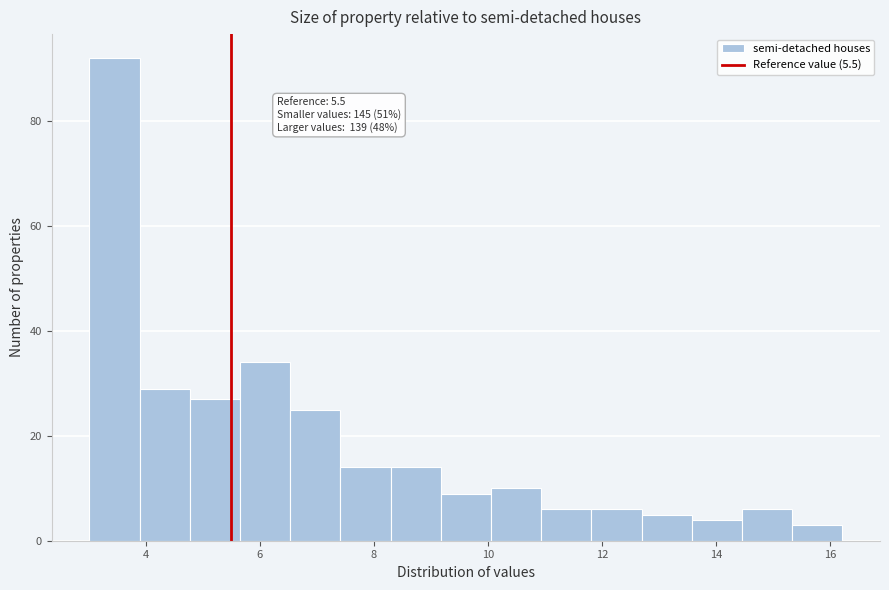

Over which range of the x-axis is the bar tallest?

3.0 to 3.8